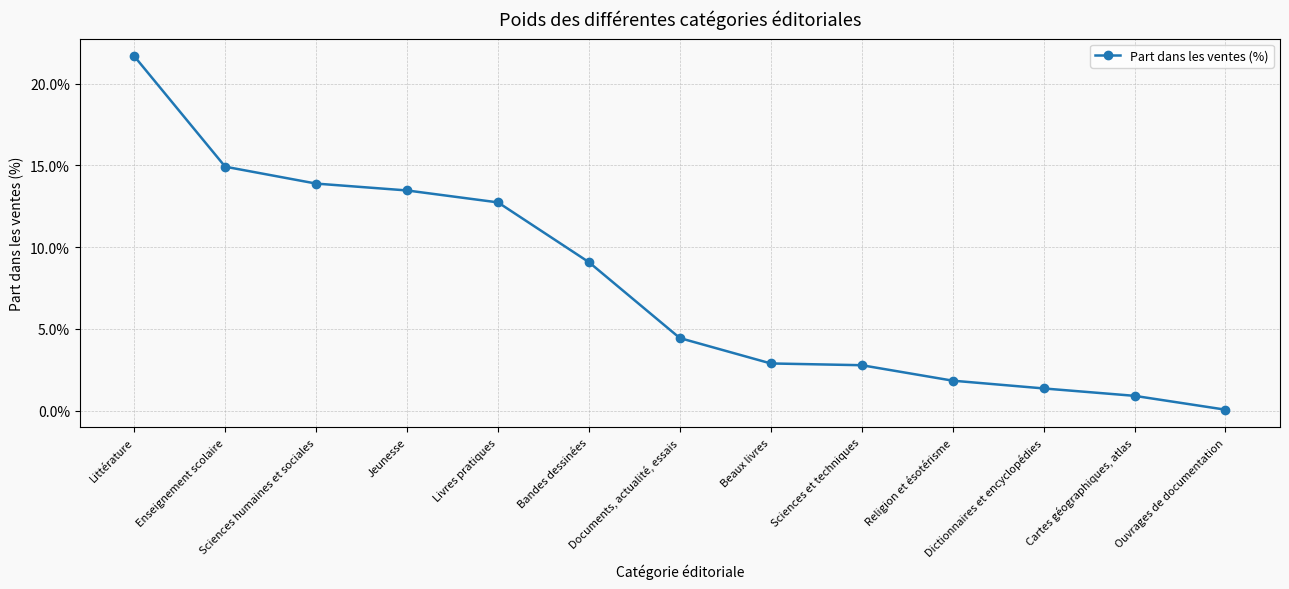

What is the label of the 6th point from the right?

Beaux livres